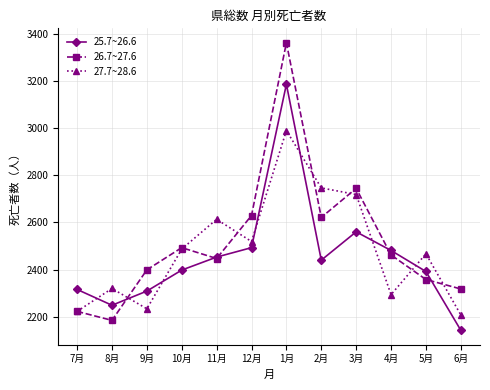

What is the spread (max minus min) of values at 11月?

166